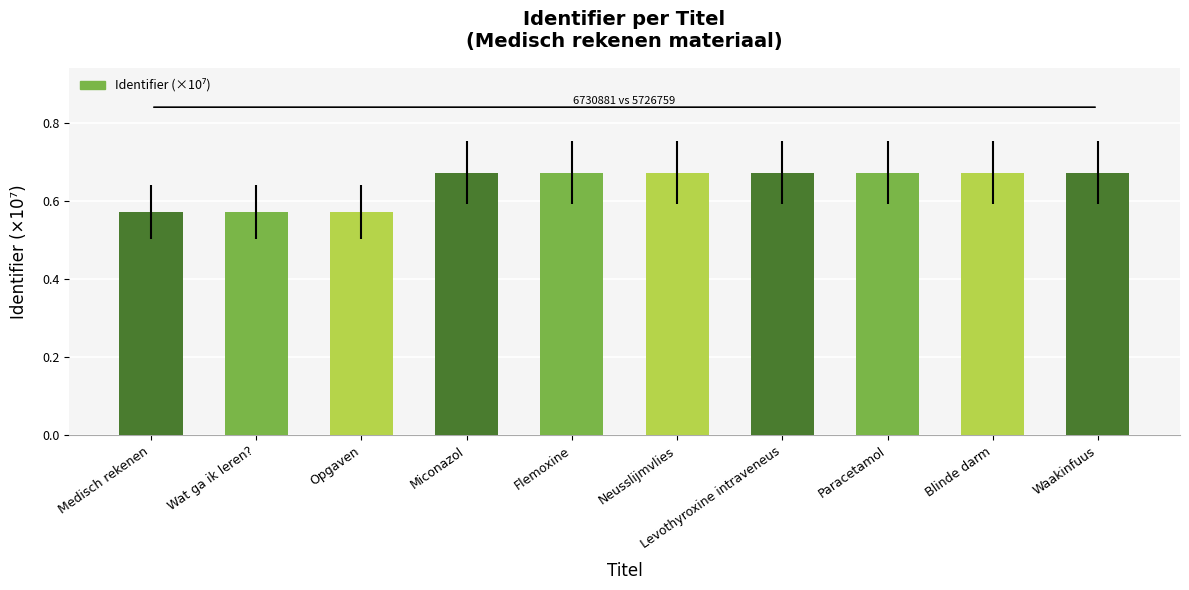

What is the difference between the maximum and minimum values?

0.1